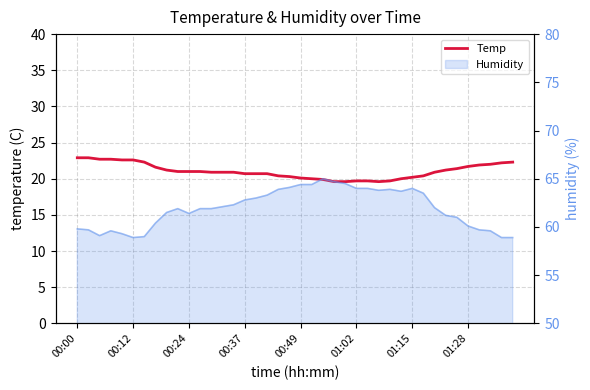

What is the change in value from 22 to 38?

+2.3